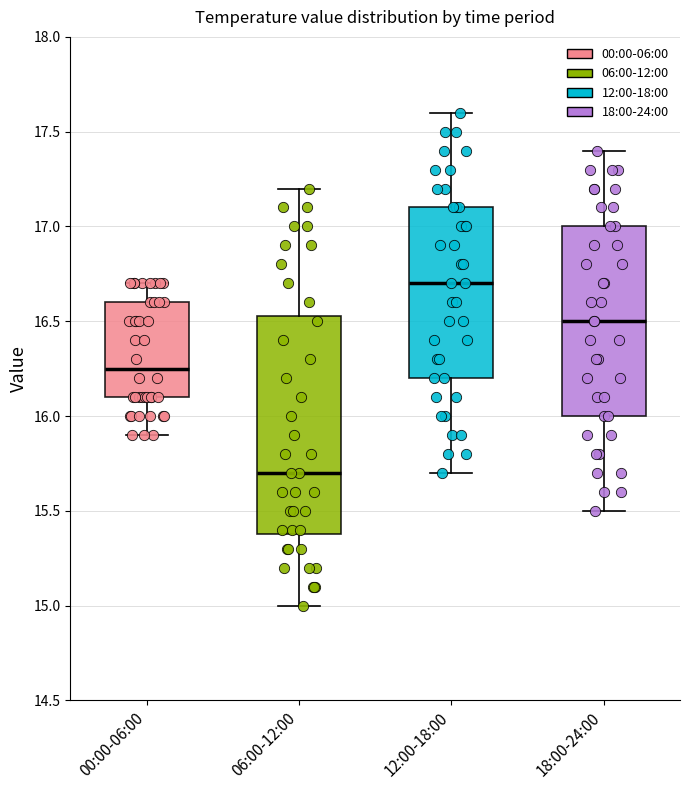

Which box has the lowest median line?

06:00-12:00